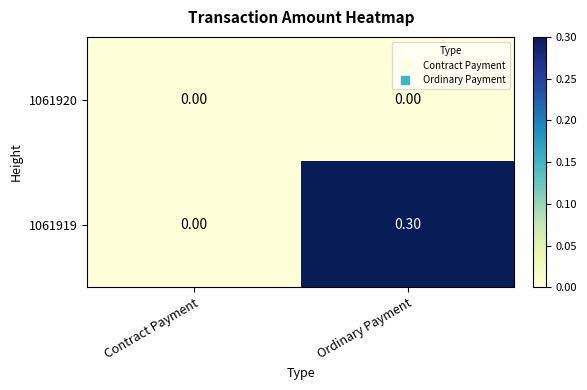

Which series changed the most between Contract Payment and Ordinary Payment?

1061919